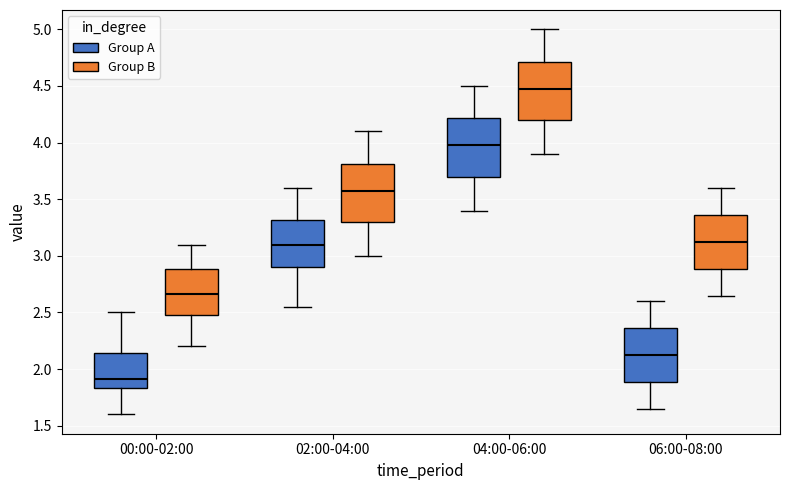

Reading left to right, transcribe this box plot: for each box, give where its median line is, the range the box spans, and where its two whiskers end, as read against the y-axis. The values are not printed on the chart, so give them approximately, as read against the axis.

00:00-02:00 (Group A): median 1.90, box 1.85 to 2.15, whiskers 1.60 to 2.50
00:00-02:00 (Group B): median 2.65, box 2.50 to 2.90, whiskers 2.20 to 3.10
02:00-04:00 (Group A): median 3.10, box 2.90 to 3.30, whiskers 2.55 to 3.60
02:00-04:00 (Group B): median 3.60, box 3.30 to 3.80, whiskers 3.00 to 4.10
04:00-06:00 (Group A): median 4.00, box 3.70 to 4.20, whiskers 3.40 to 4.50
04:00-06:00 (Group B): median 4.50, box 4.20 to 4.70, whiskers 3.90 to 5.00
06:00-08:00 (Group A): median 2.15, box 1.90 to 2.35, whiskers 1.65 to 2.60
06:00-08:00 (Group B): median 3.15, box 2.90 to 3.35, whiskers 2.65 to 3.60